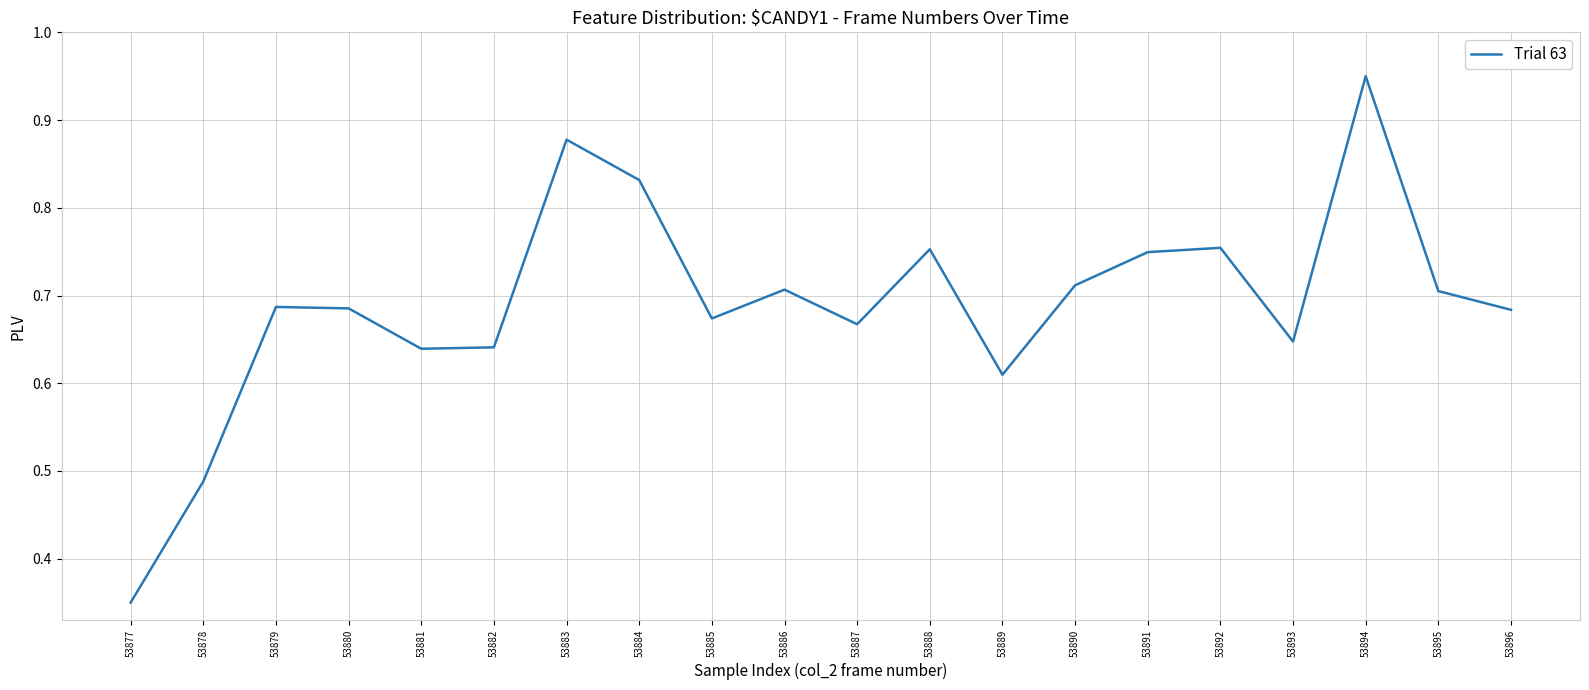

What is the change in value from 53878 to 53886?

+0.2